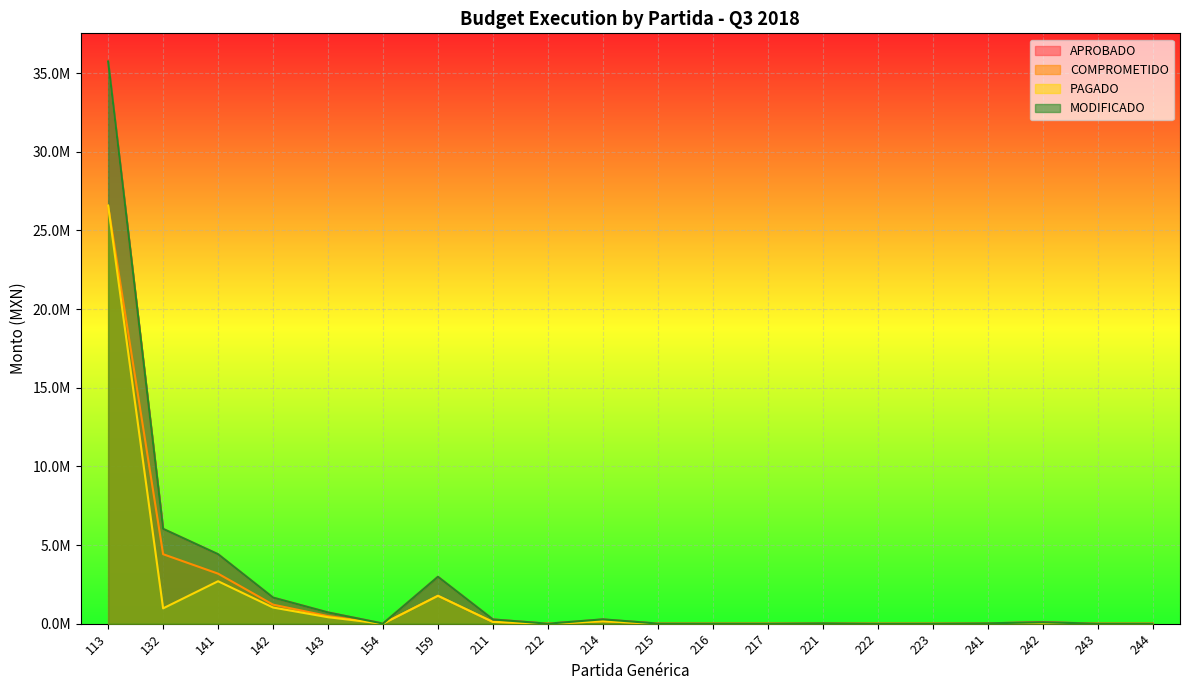

The value of PAGADO at 221 is 6810.7. True or false?

False